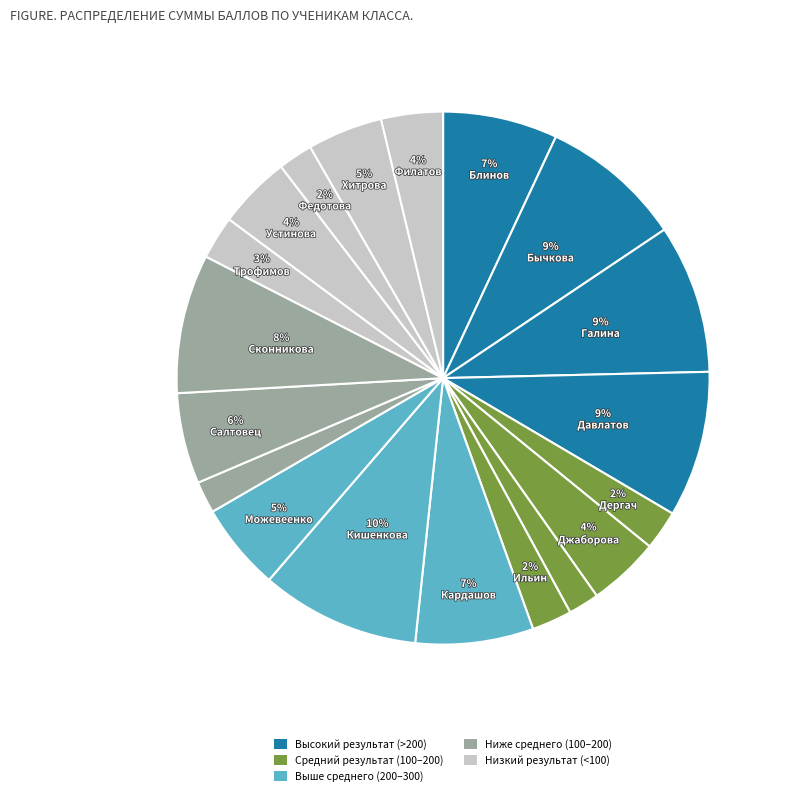

How many slices are in this pie chart?

19